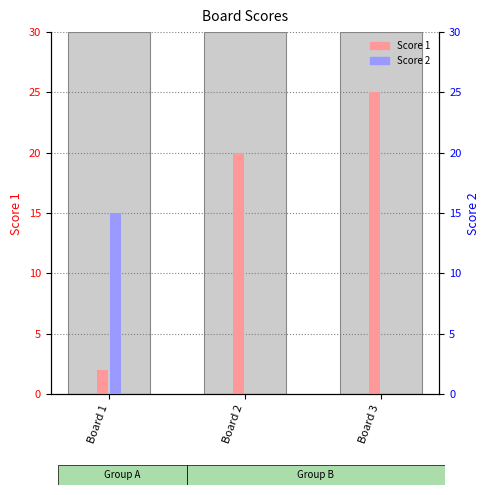

How many data points does each series have?

3